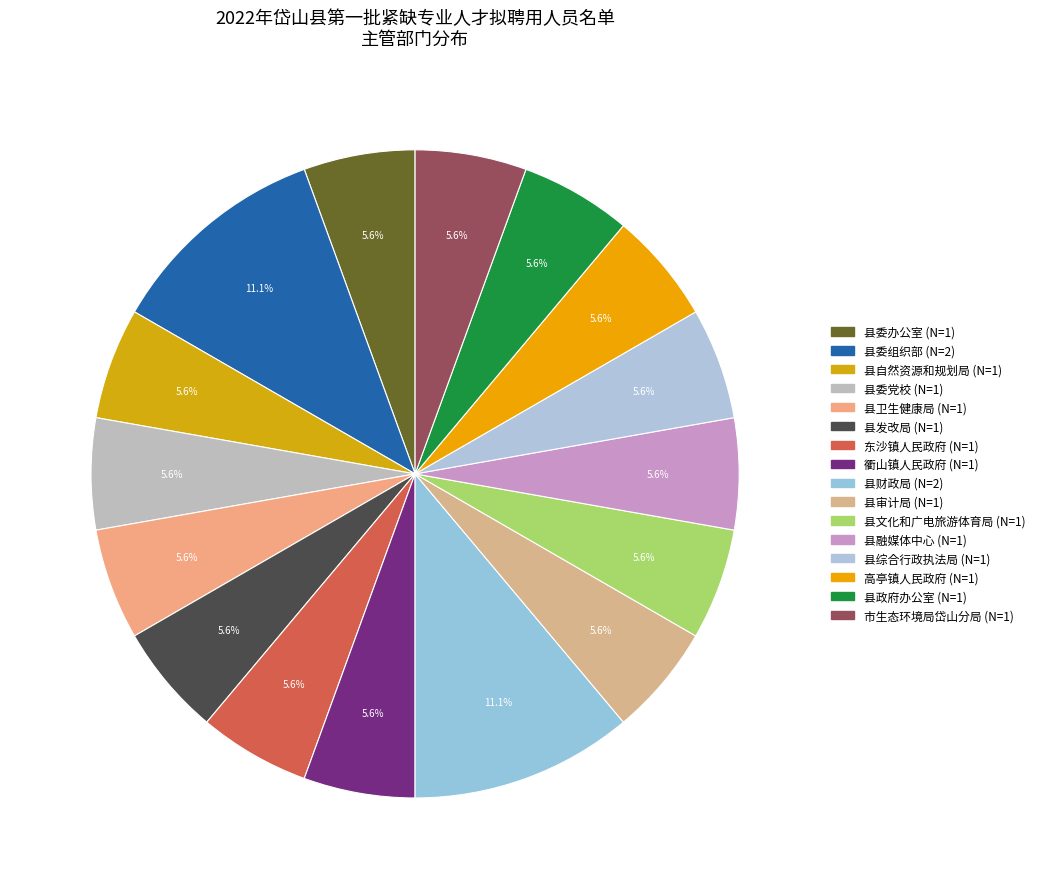

To the nearest percent, what is the average slice percentage?

6%